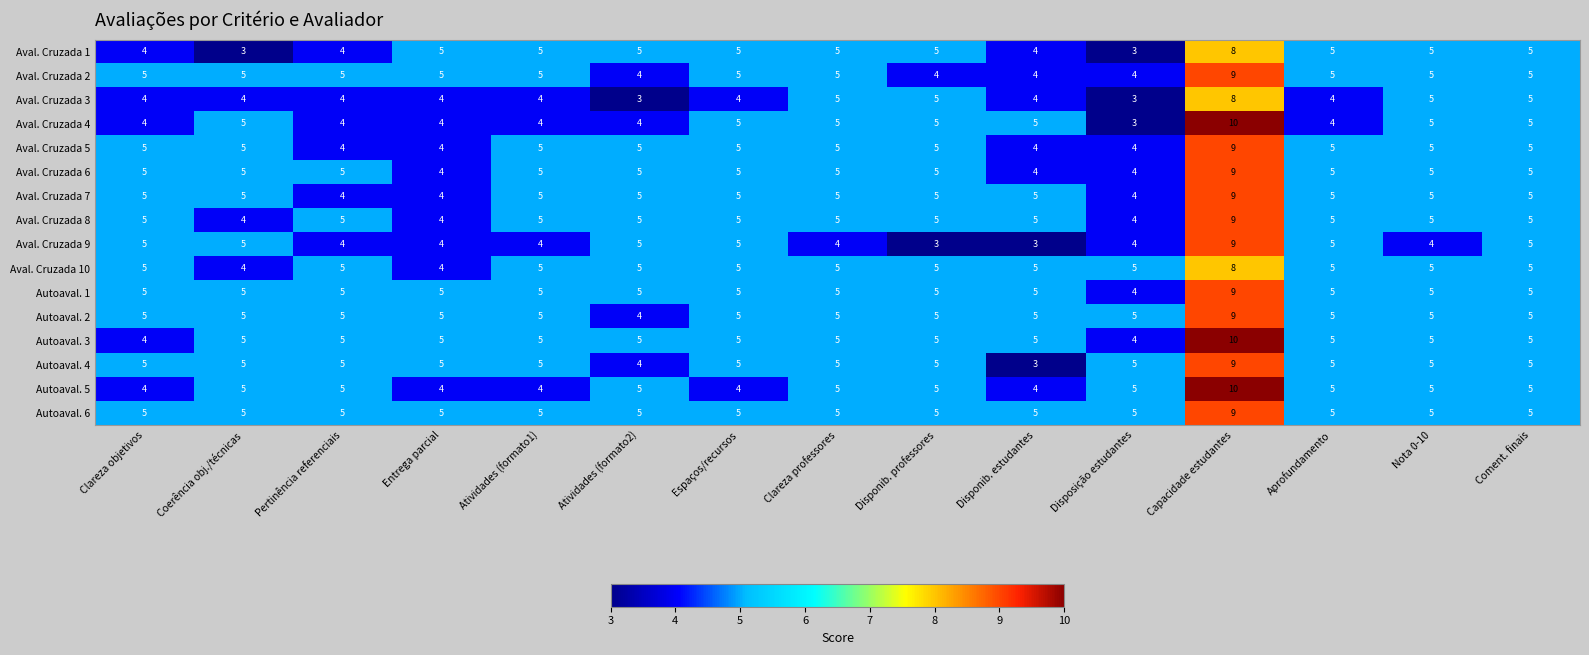

What is the minimum value for Aval. Cruzada 2?

4